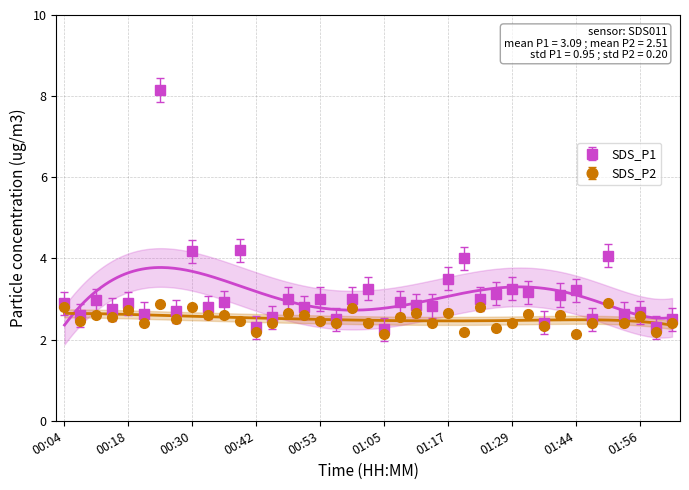

Is this an area chart (filled region under the line)?

No